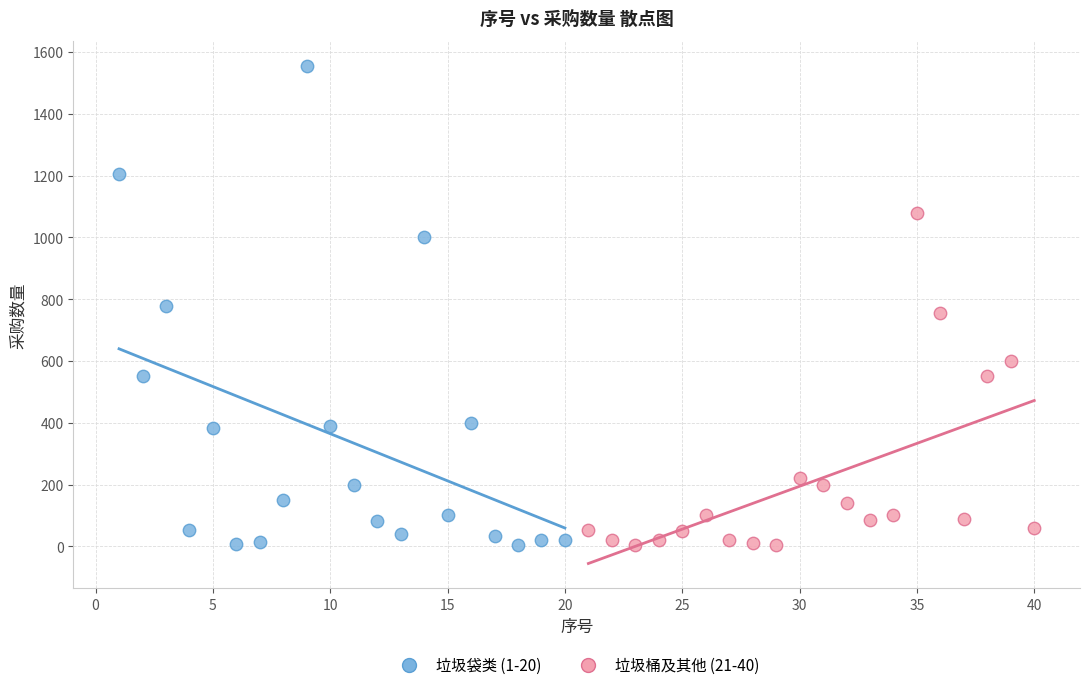

Which series has the largest Y range (max minus min)?

垃圾袋类 (1-20)